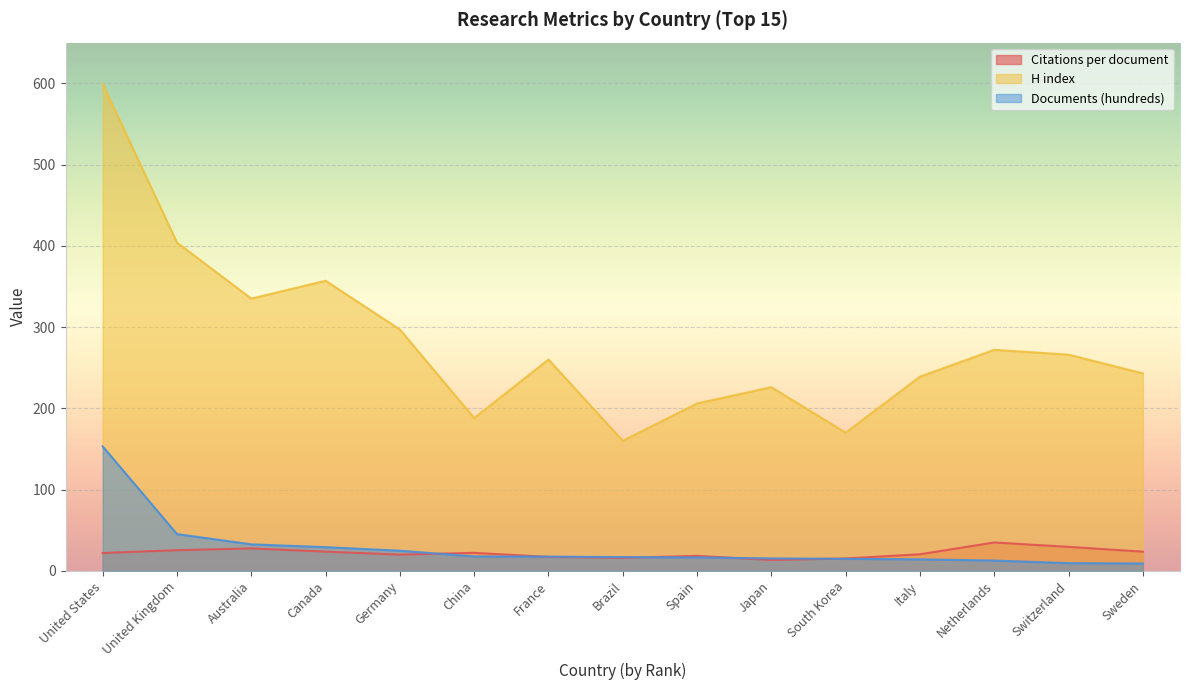

How many lines are shown in the chart?

3